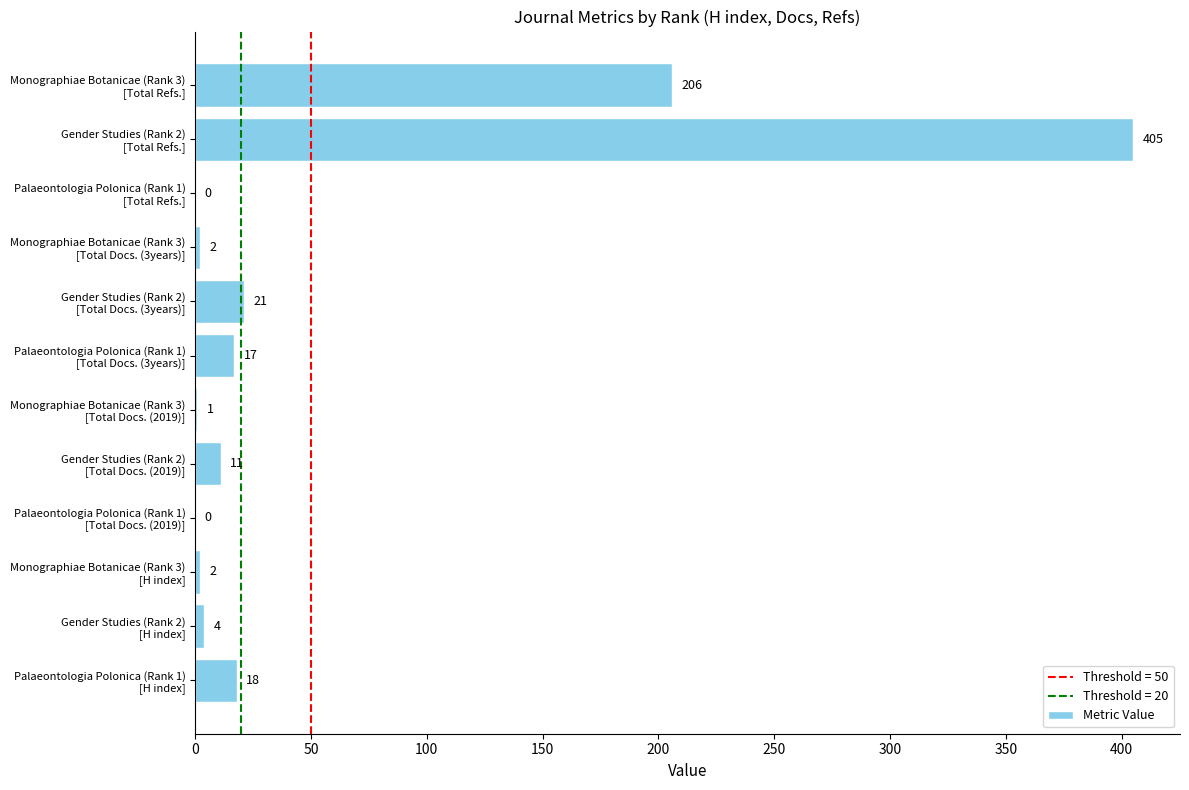

What is the sum of all values?

687